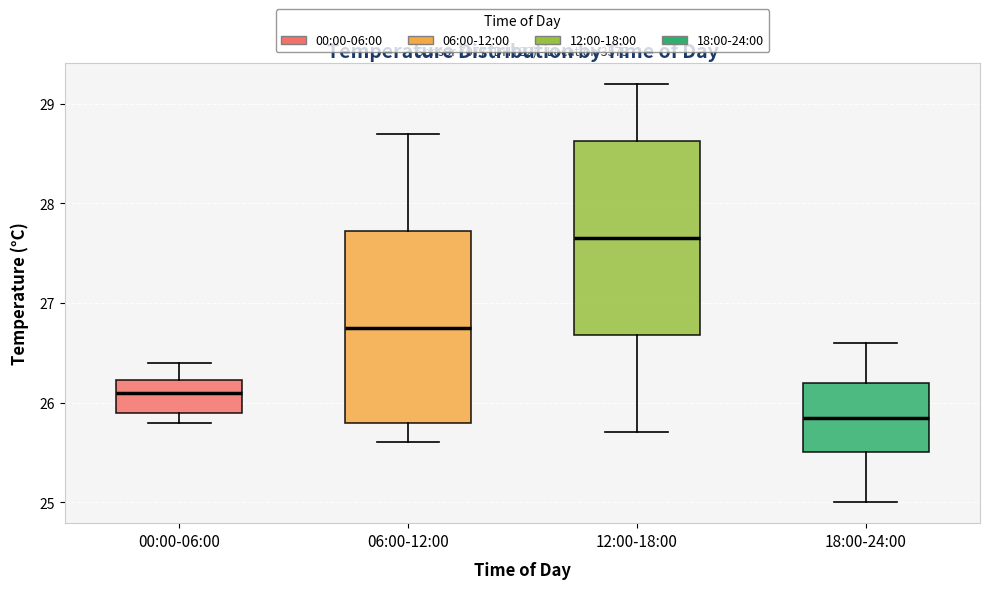

Reading left to right, read every box against the y-axis: the position of its median line, the range the box covers, and the ends of its whiskers. The values are not printed on the chart, so give them approximately, as read against the axis.

00:00-06:00: median 26.1, box 25.9 to 26.2, whiskers 25.8 to 26.4
06:00-12:00: median 26.8, box 25.8 to 27.7, whiskers 25.6 to 28.7
12:00-18:00: median 27.7, box 26.7 to 28.6, whiskers 25.7 to 29.2
18:00-24:00: median 25.9, box 25.5 to 26.2, whiskers 25.0 to 26.6